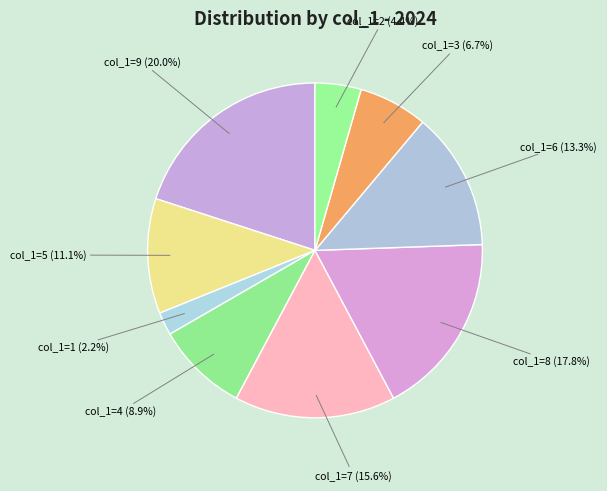

Count the number of slices in the pie.

9